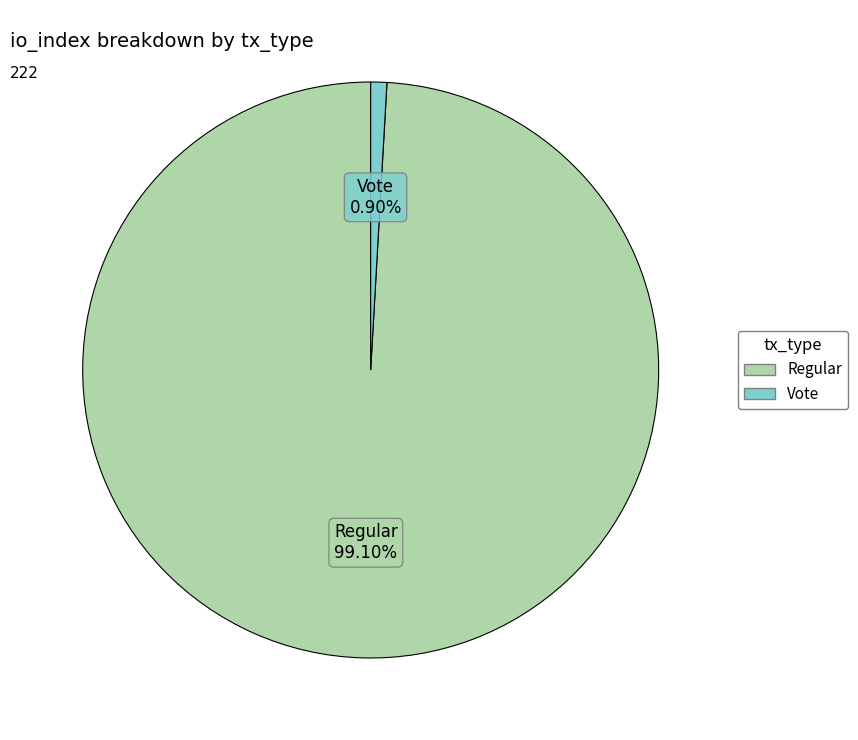

Which category has the biggest portion of the pie?

Regular